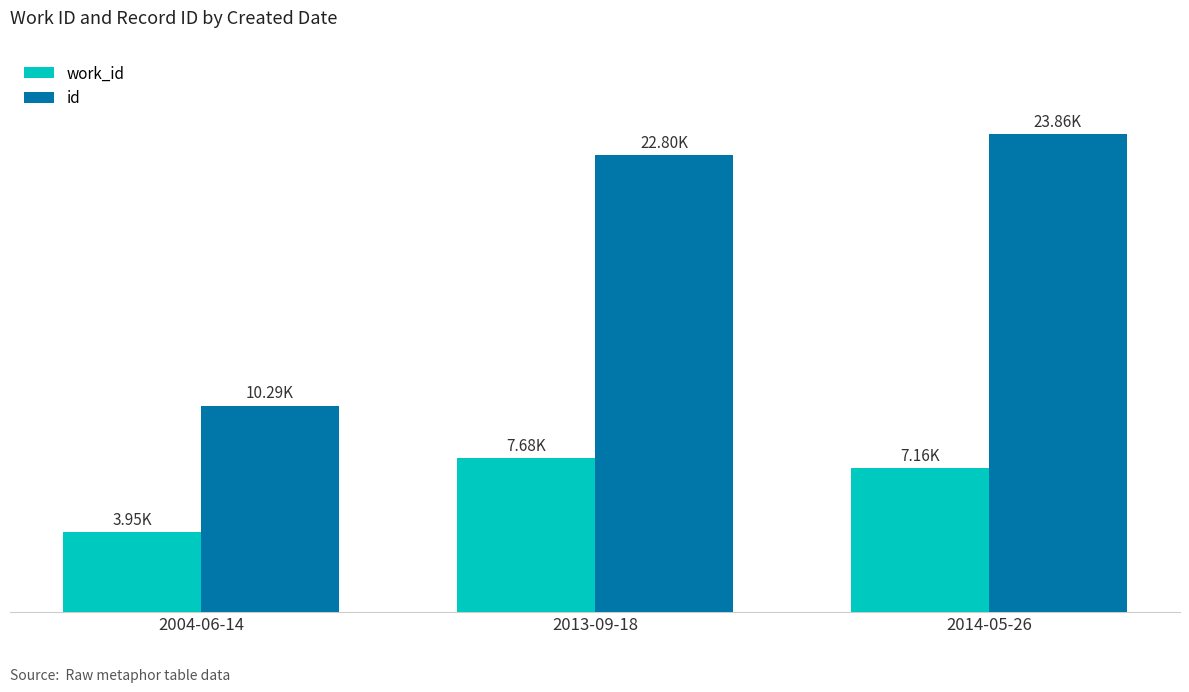

Are the bars horizontal?

No